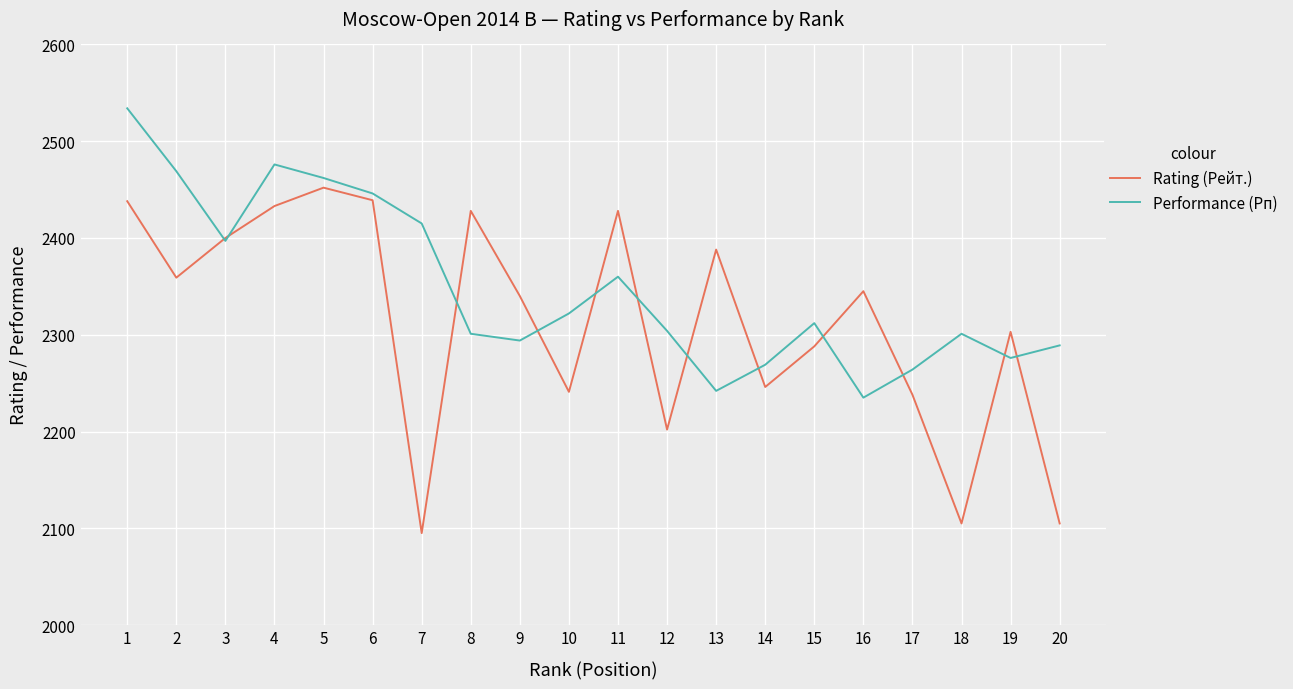

Which series has the widest spread of values?

Rating (Рейт.)